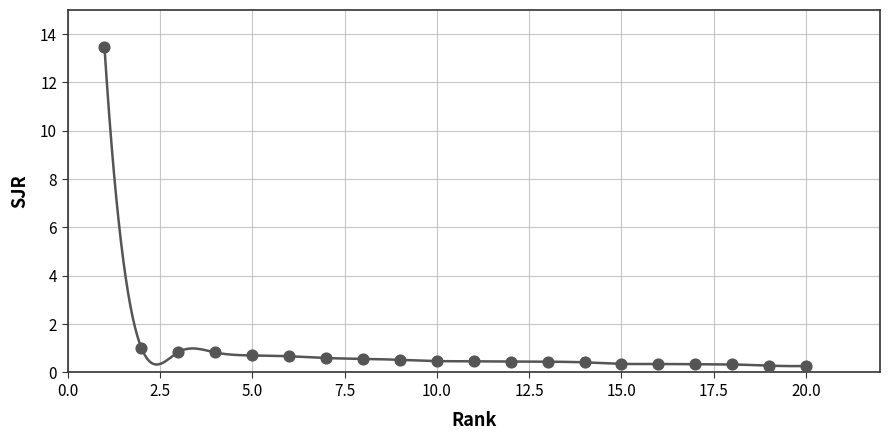

What is the range of Y values (max minus min)?

13.2